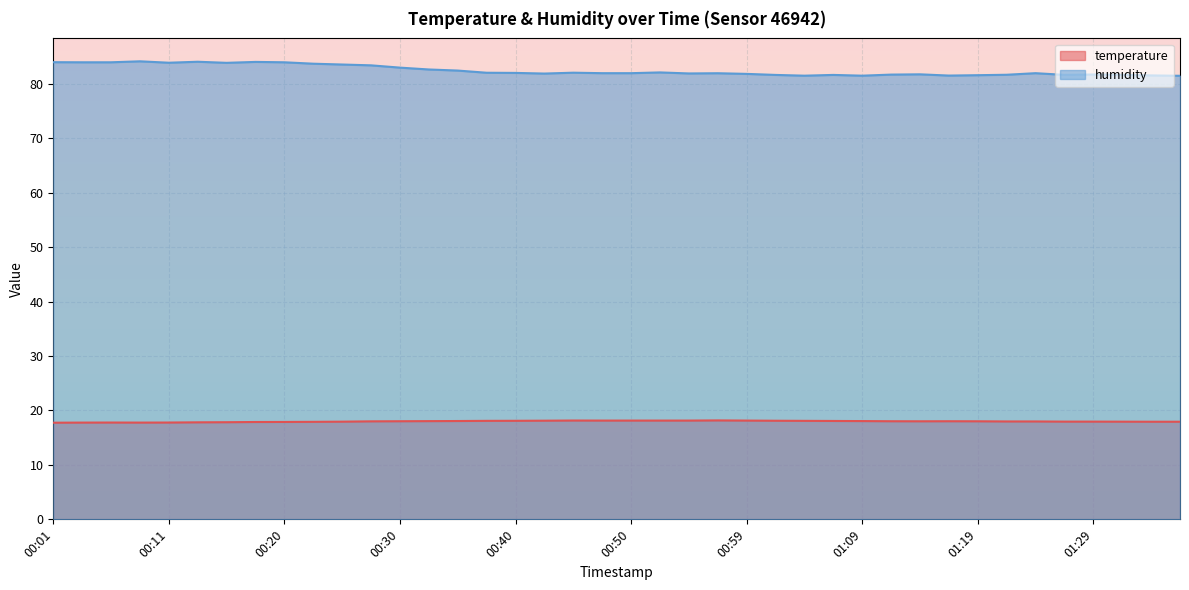

What is the value of the temperature point at the 6th from the left?

17.8